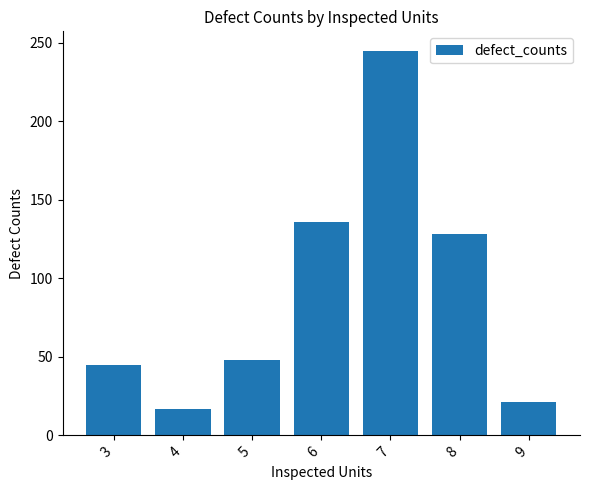

Reading left to right, list all the values displayed in this chart.

45	17	48	136	245	128	21